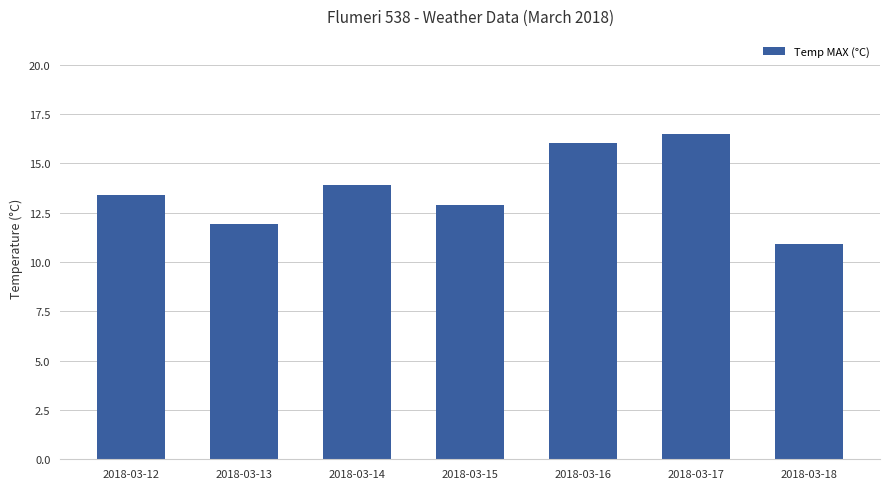

Where does the data first go above 13?

2018-03-12